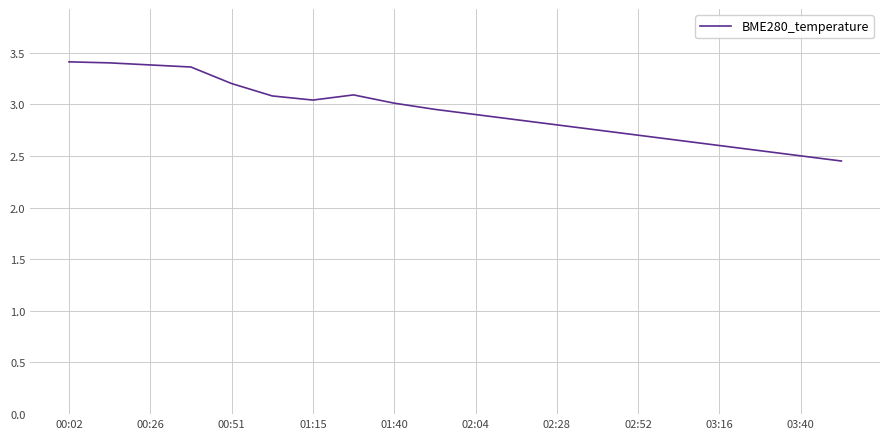

What is the difference between the maximum and minimum values?

1.0